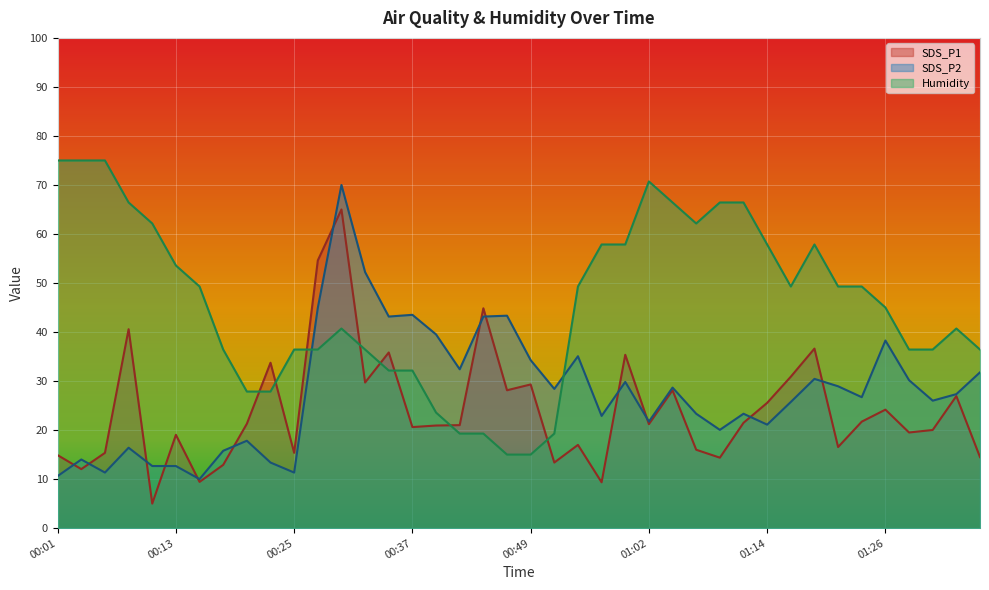

List the series in order of their overall mean, highest first.

Humidity, SDS_P2, SDS_P1